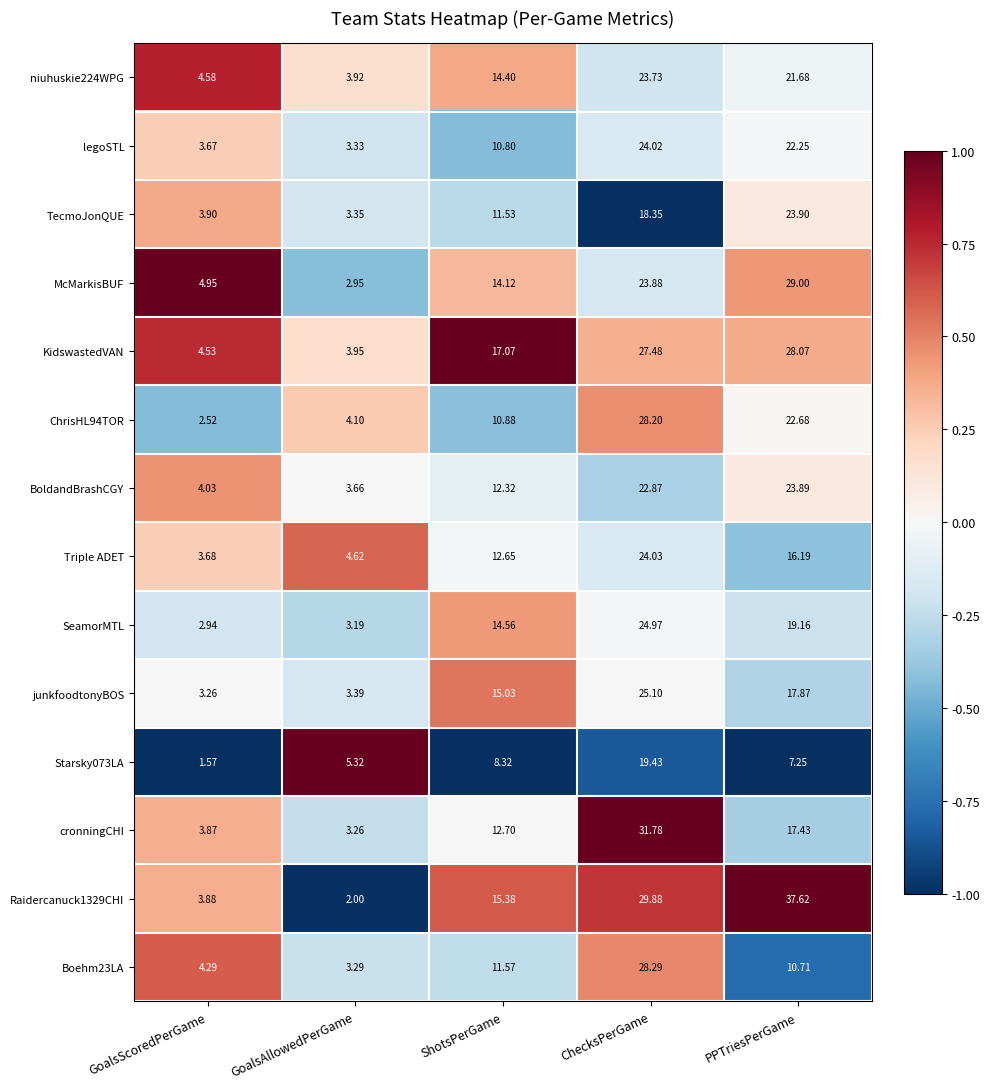

Rank the categories by Boehm23LA value from highest to lowest.

ChecksPerGame, ShotsPerGame, PPTriesPerGame, GoalsScoredPerGame, GoalsAllowedPerGame